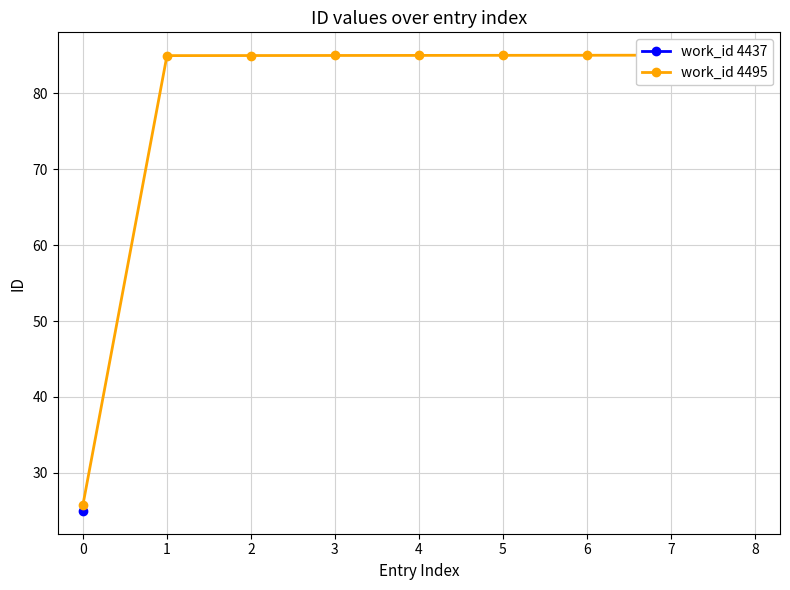

At which label does the data first exceed 84?

1